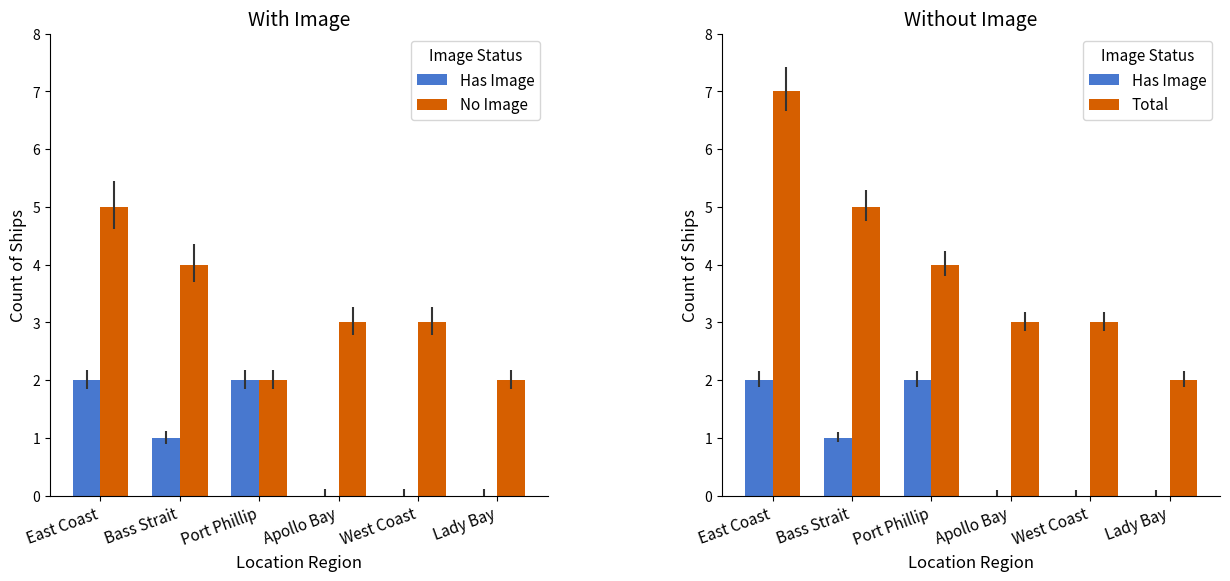

Which label corresponds to the largest value in the chart?

East Coast